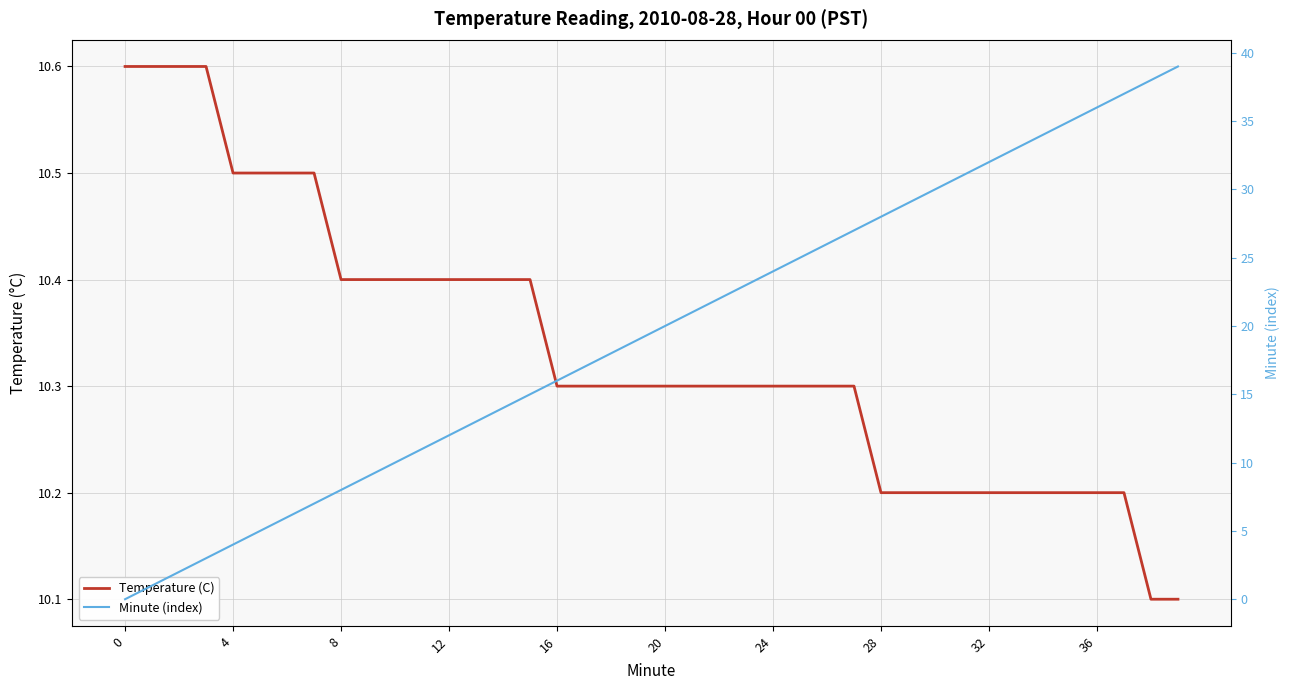

At which category does the chart reach its peak across all series?

39